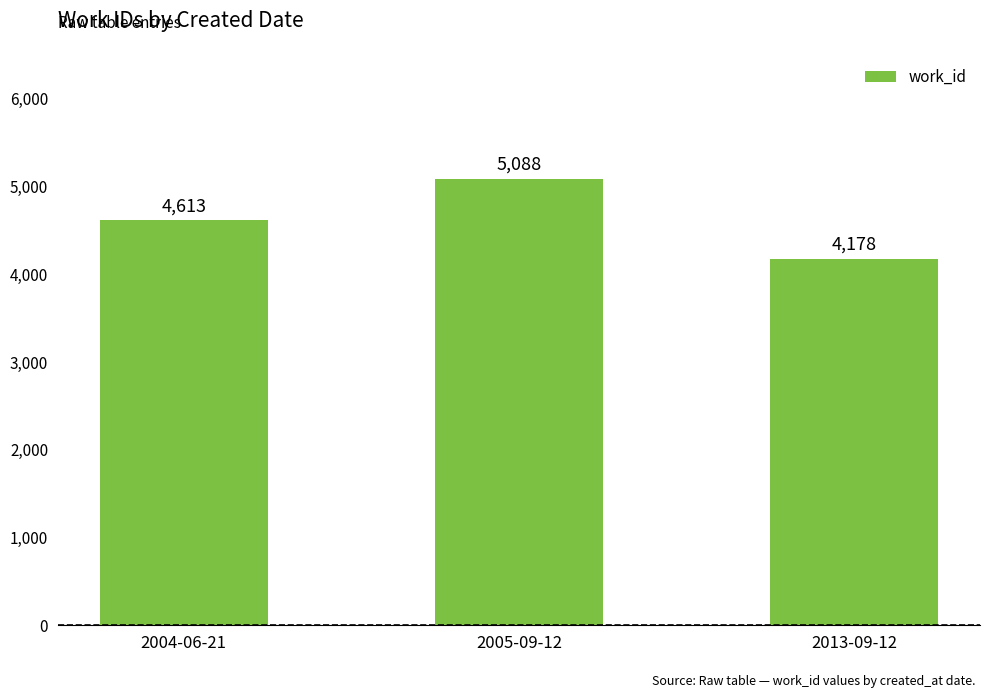

The value at 2004-06-21 is 4613. True or false?

True